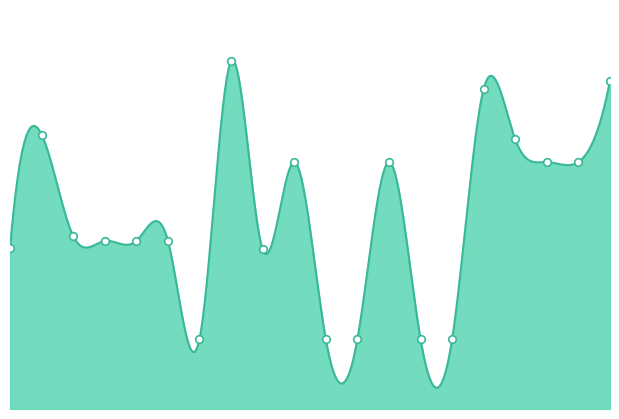

What is the change in value from 1 to 19?

+24.8